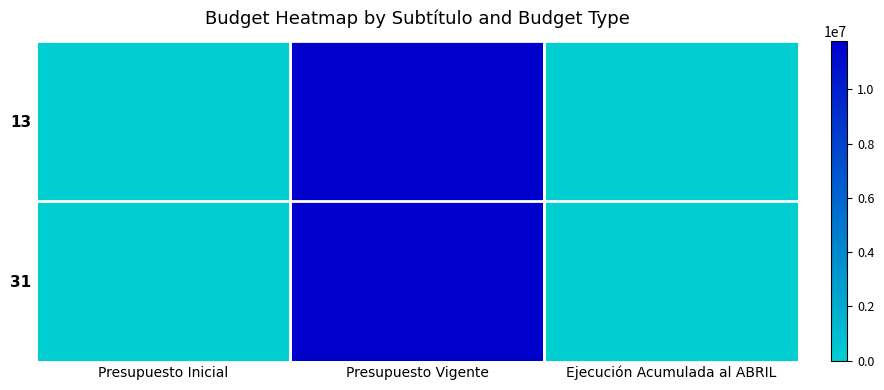

Which series has the largest range (max minus min)?

13